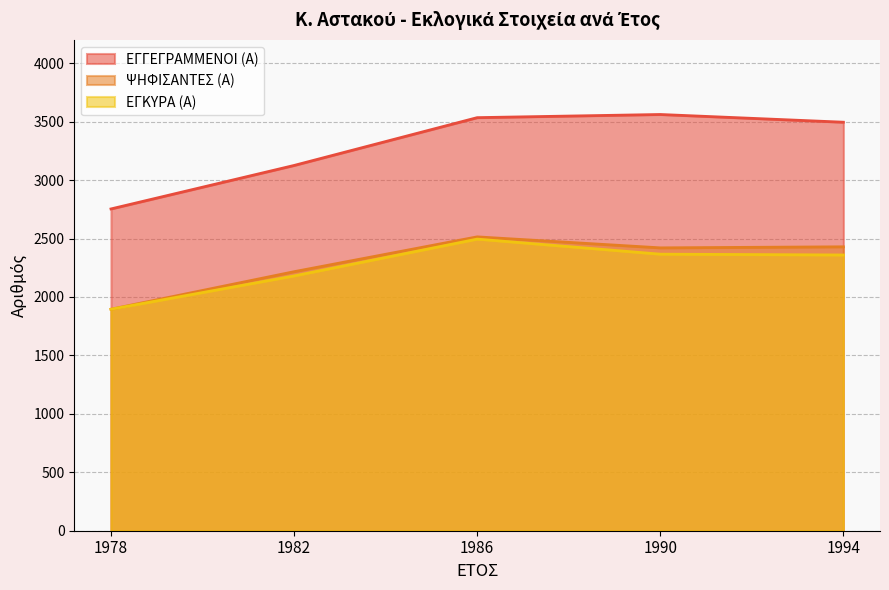

Reading left to right, transcribe all the data shown in this chart.

ΕΓΓΕΓΡΑΜΜΕΝΟΙ (Α): 2753	3125	3534	3561	3495
ΨΗΦΙΣΑΝΤΕΣ (Α): 1895	2216	2514	2420	2429
ΕΓΚΥΡΑ (Α): 1895	2180	2495	2366	2359